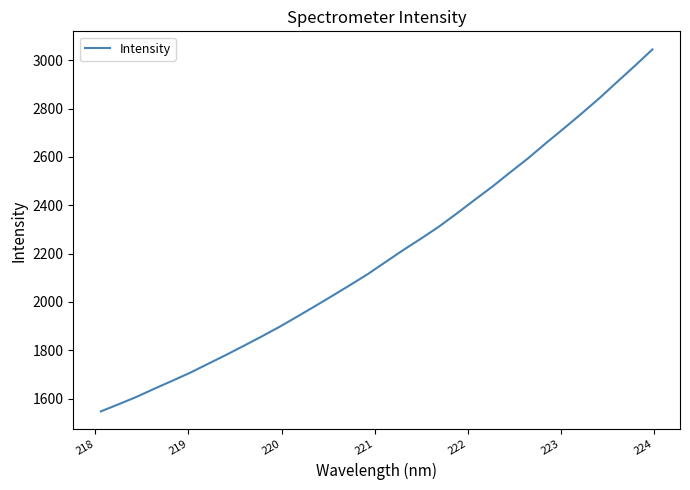

What is the greatest value displayed?

3044.9